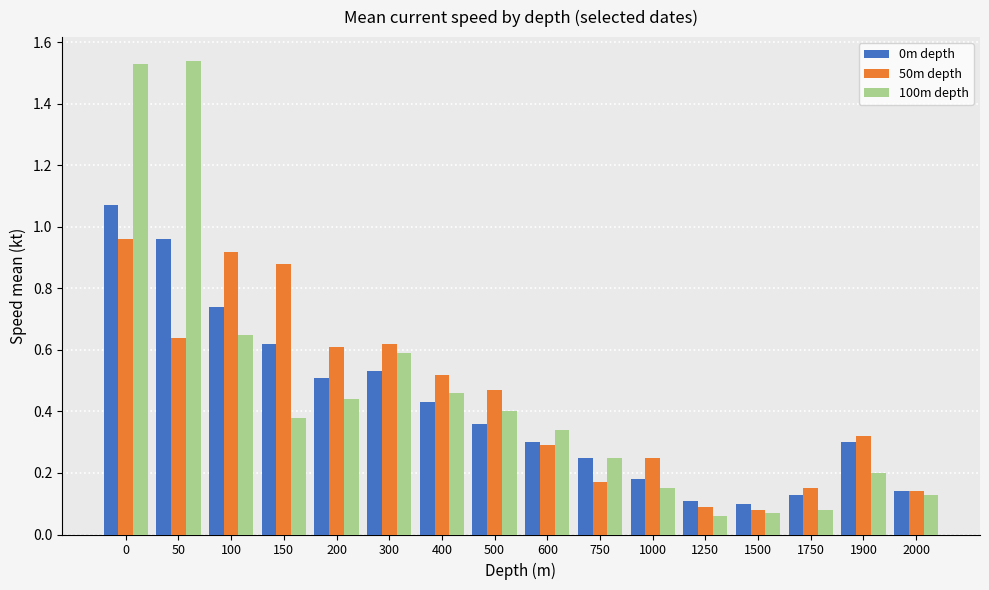

Is the value of 0m depth at 200 greater than the value of 100m depth at 400?

Yes